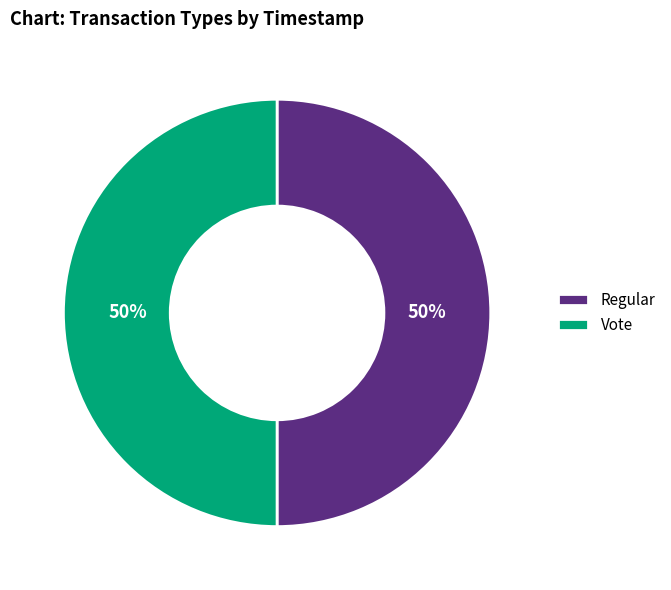

Combined, do Regular and Vote account for over 50%?

Yes